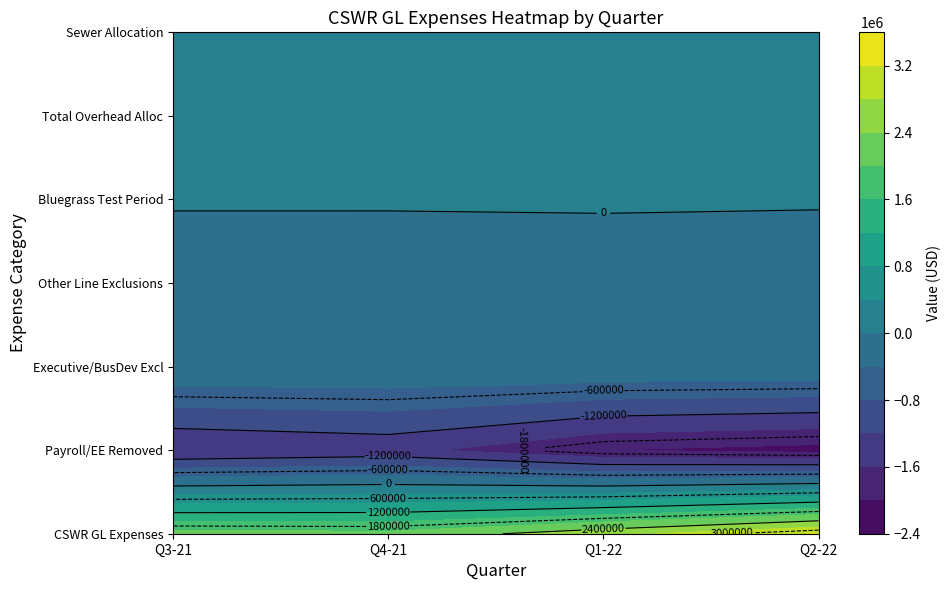

Reading left to right, what are all the values shown in this chart?

CSWR GL Expenses: Q3-21=2147042.7	Q4-21=2108267.1	Q1-22=2657146.2	Q2-22=3232343.3
Payroll/EE Removed: Q3-21=-1612327.1	Q4-21=-1469496.7	Q1-22=-2002130.3	Q2-22=-2140580.3
Executive/BusDev Excl: Q3-21=-30047.1	Q4-21=-30301.6	Q1-22=-27968.6	Q2-22=-47391.9
Other Line Exclusions: Q3-21=-159942.4	Q4-21=-186176.9	Q1-22=-137770.4	Q2-22=-280590.5
Bluegrass Test Period: Q3-21=25337.4	Q4-21=29560.4	Q1-22=27497.4	Q2-22=39640.2
Total Overhead Alloc: Q3-21=102013.0	Q4-21=107216.9	Q1-22=102265.6	Q2-22=144436.2
Sewer Allocation: Q3-21=92077.2	Q4-21=96774.2	Q1-22=92305.3	Q2-22=130368.5